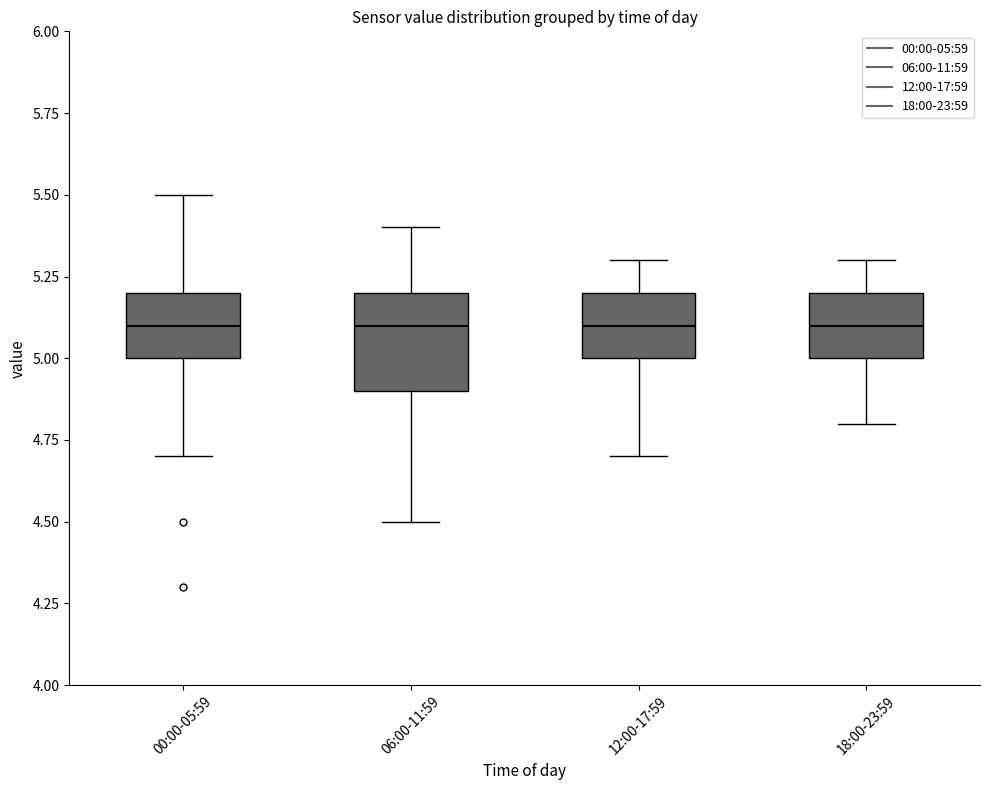

Where does the lower whisker of the box for 12:00-17:59 end on the y-axis? The values are not printed on the chart, so give them approximately, as read against the axis.

4.7